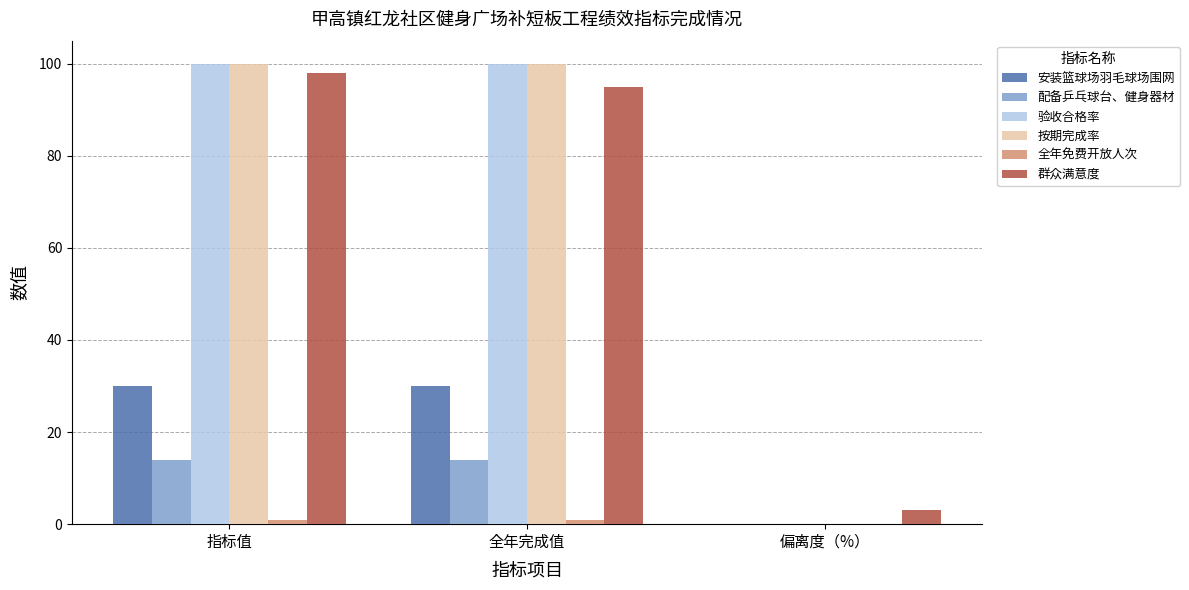

The value of 安装篮球场羽毛球场围网 at 指标值 is 10.8. True or false?

False